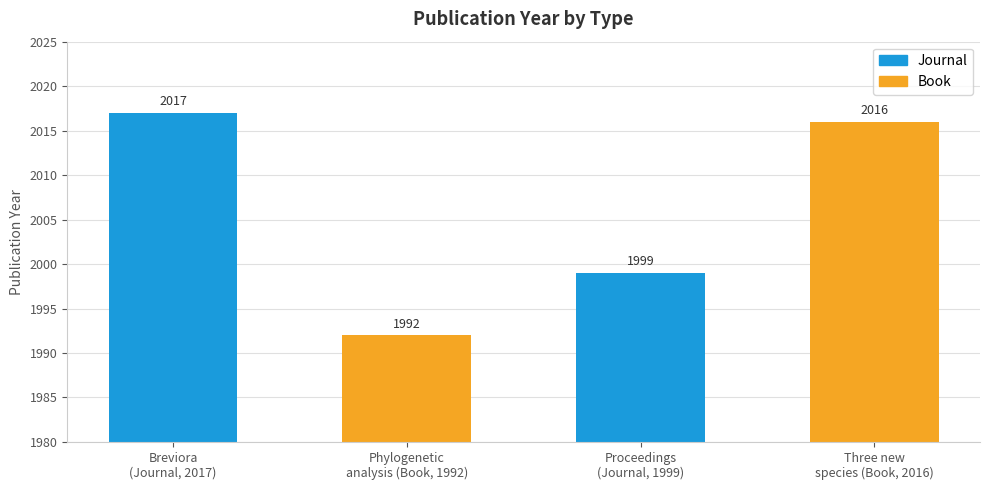

What is the value of the 4th bar from the left?

2016